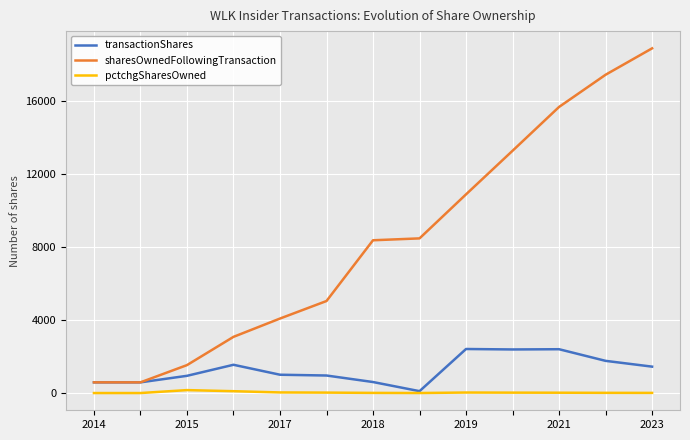

Which series has the largest total across all categories?

sharesOwnedFollowingTransaction